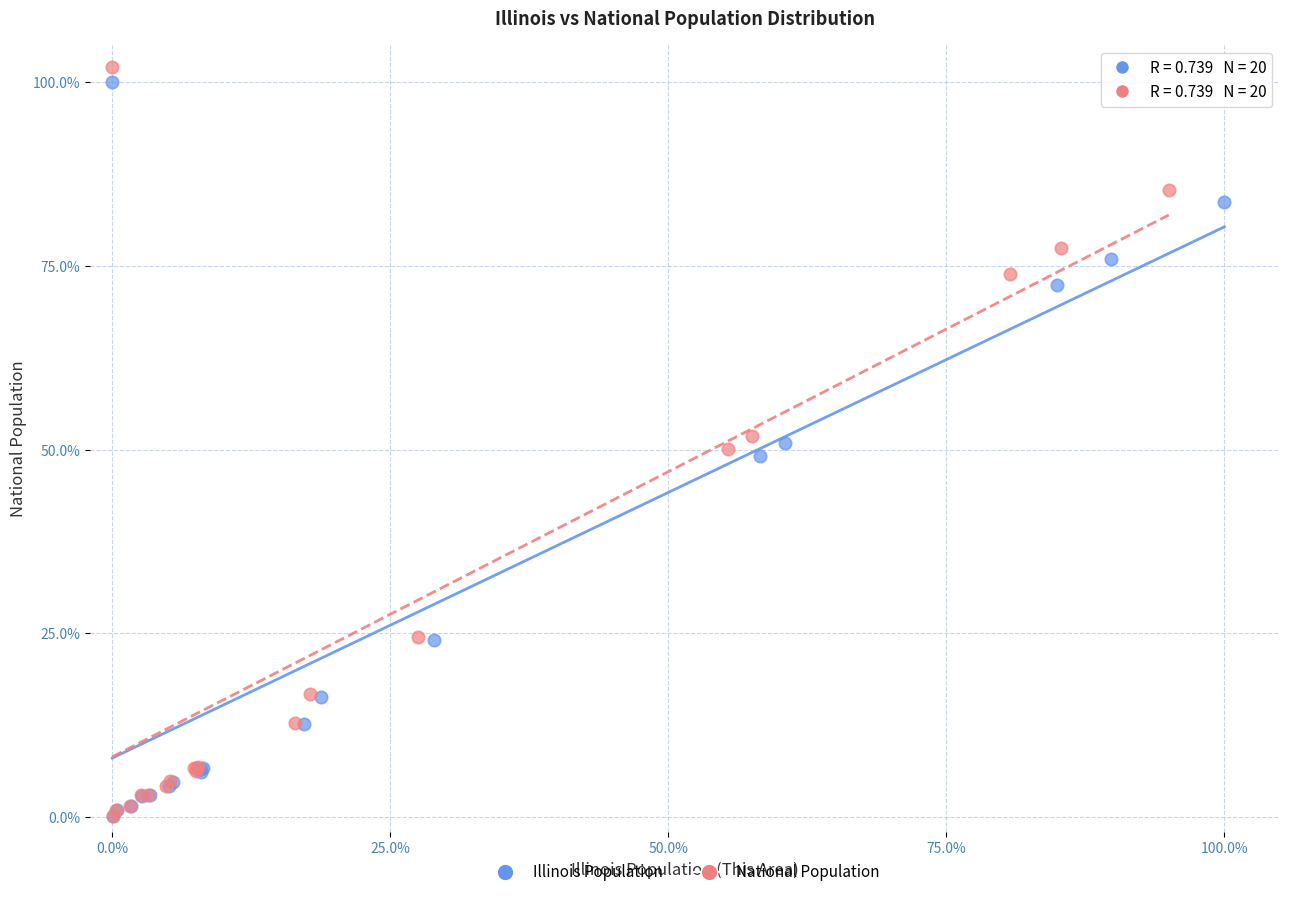

Which series has the largest Y range (max minus min)?

National Population